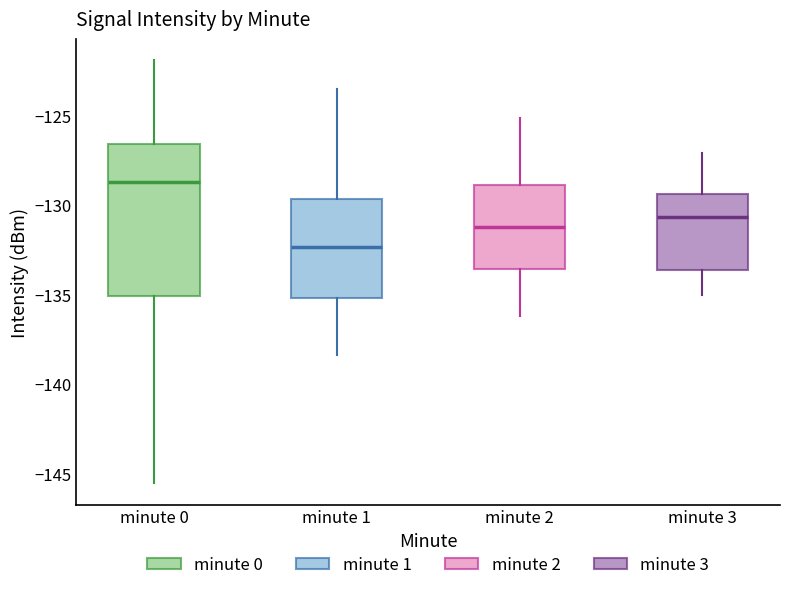

Reading left to right, transcribe this box plot: for each box, give where its median line is, the range the box spans, and where its two whiskers end, as read against the y-axis. The values are not printed on the chart, so give them approximately, as read against the axis.

minute 0: median -128.5, box -135.0 to -126.5, whiskers -145.5 to -122.0
minute 1: median -132.5, box -135.0 to -129.5, whiskers -138.5 to -123.5
minute 2: median -131.0, box -133.5 to -129.0, whiskers -136.0 to -125.0
minute 3: median -130.5, box -133.5 to -129.5, whiskers -135.0 to -127.0